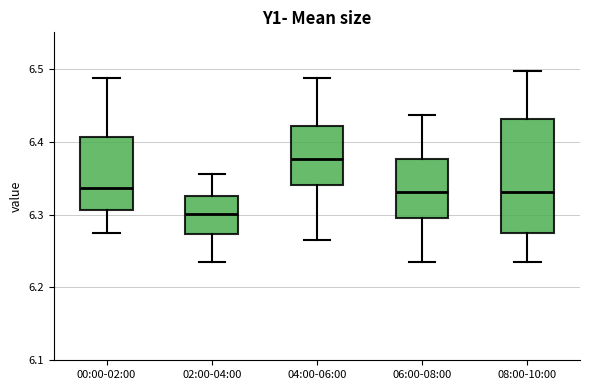

Reading left to right, read every box against the y-axis: the position of its median line, the range the box covers, and the ends of its whiskers. The values are not printed on the chart, so give them approximately, as read against the axis.

00:00-02:00: median 6.34, box 6.31 to 6.41, whiskers 6.28 to 6.49
02:00-04:00: median 6.30, box 6.27 to 6.33, whiskers 6.24 to 6.36
04:00-06:00: median 6.38, box 6.34 to 6.42, whiskers 6.27 to 6.49
06:00-08:00: median 6.33, box 6.30 to 6.38, whiskers 6.24 to 6.44
08:00-10:00: median 6.33, box 6.28 to 6.43, whiskers 6.24 to 6.50